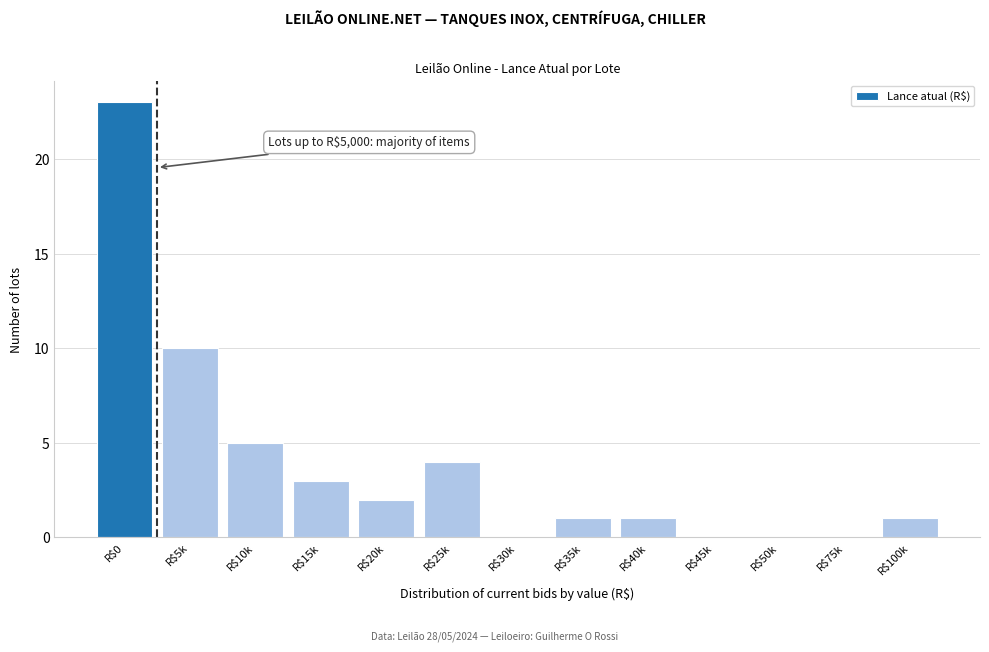

What is the maximum value shown in the chart?

23